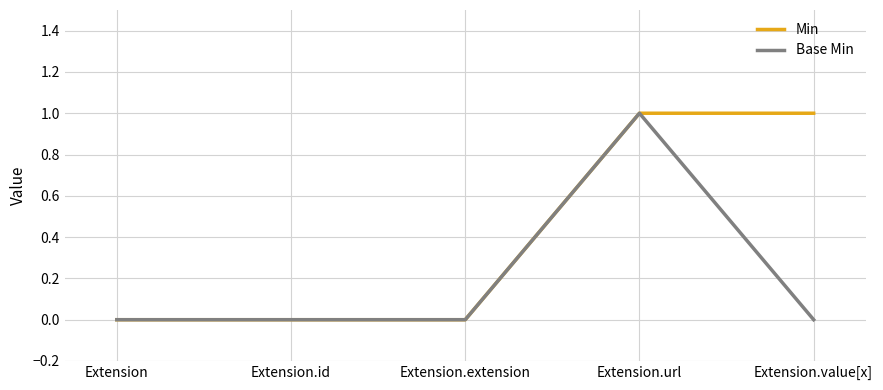

List the series in order of their overall mean, lowest first.

Base Min, Min